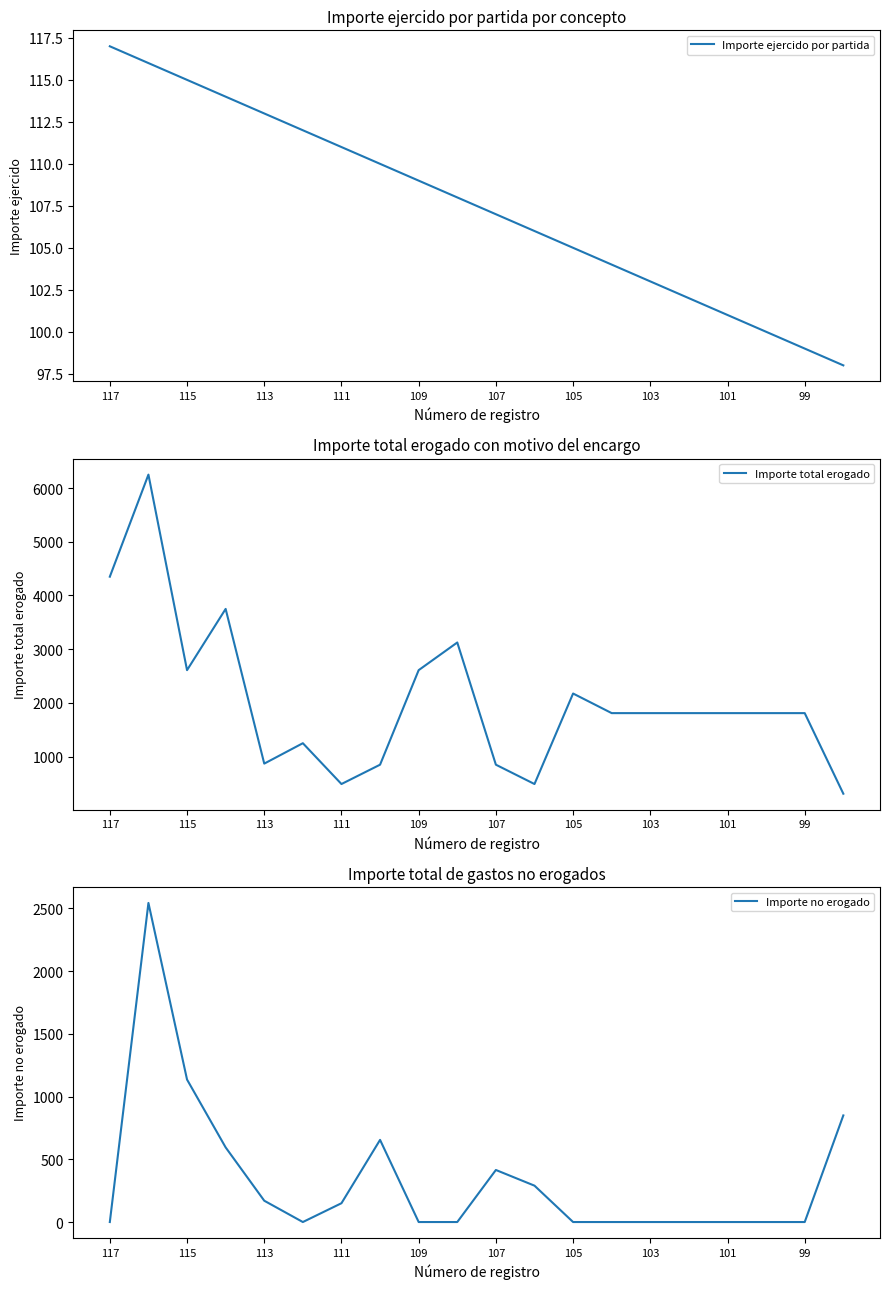

At how many categories does at least one series exceed 66?

20